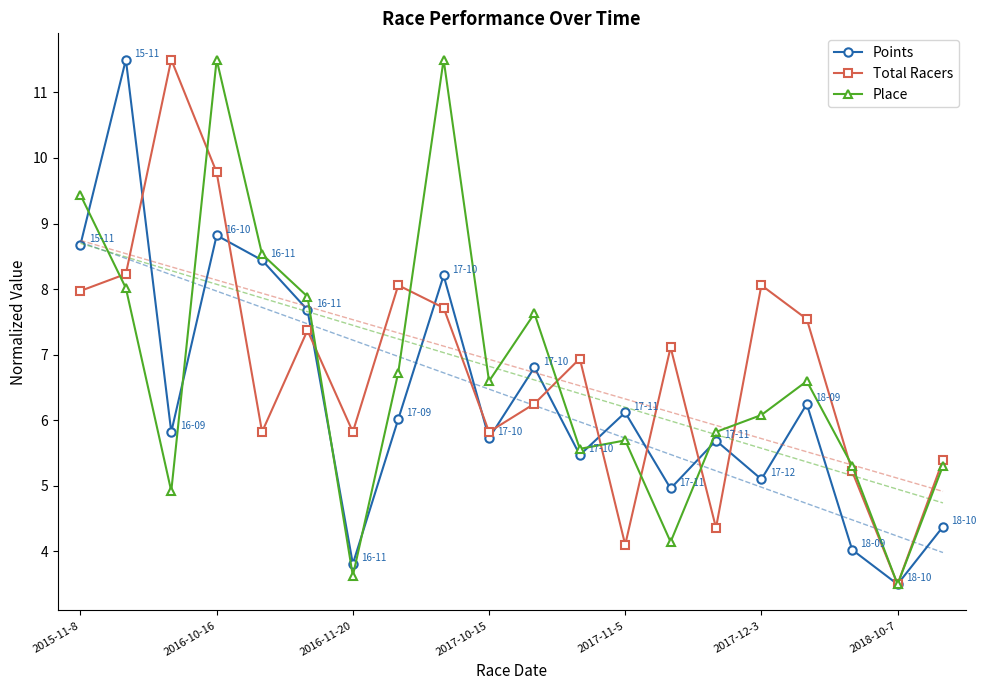

List the series in order of their peak value, lowest first.

Points, Total Racers, Place